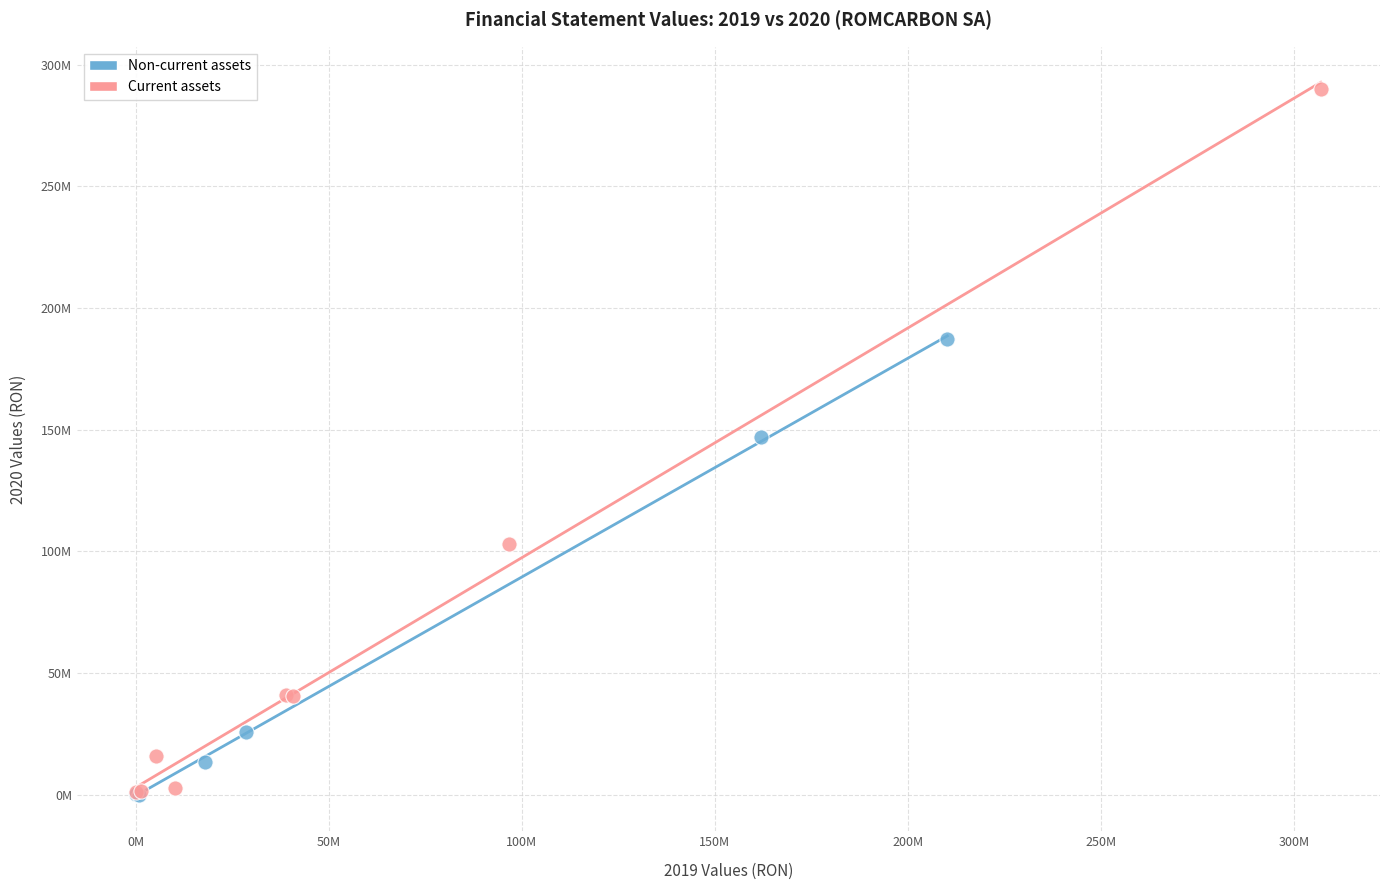

Which series has the widest spread of Y values?

Current assets